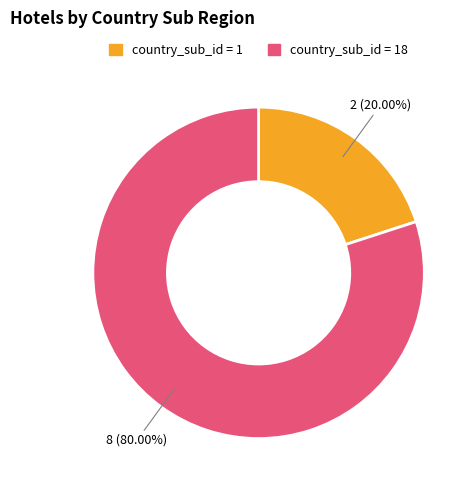

To the nearest percent, what is the difference between the largest and smallest slice percentages?

60%